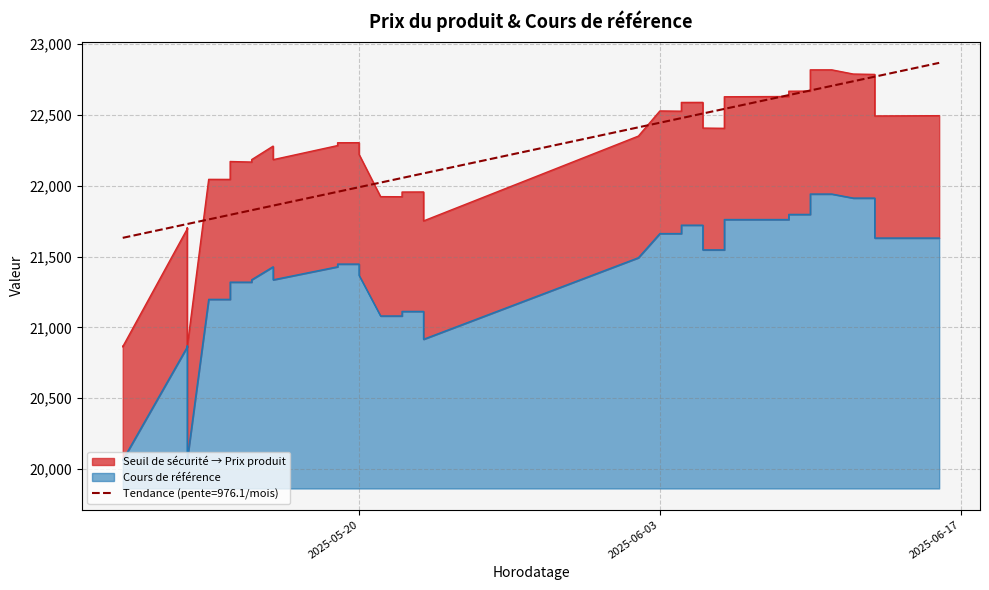

What is the difference between the highest and lowest values at 8?

869.2